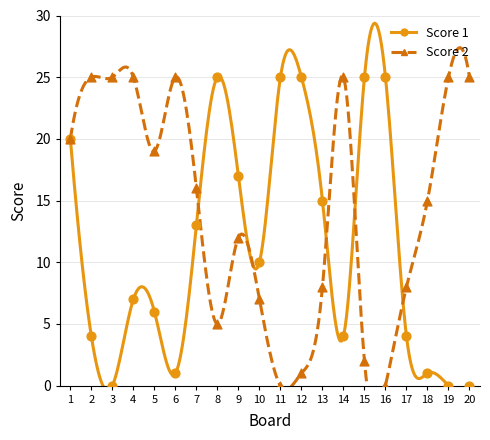

Which series has the widest spread of Y values?

Score 1